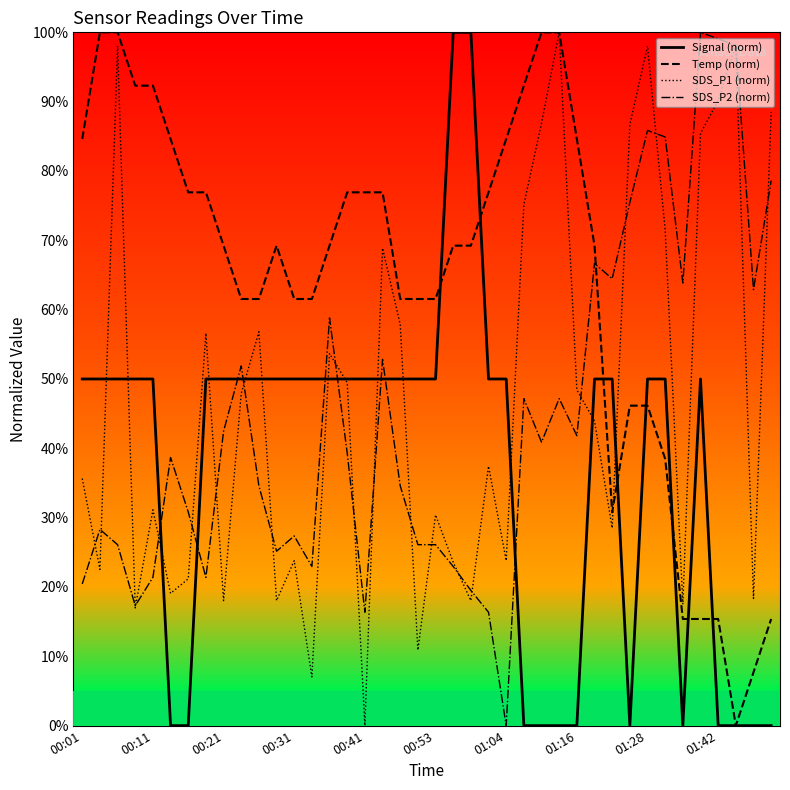

What is the highest value of the SDS_P1 (norm) series?

100.0